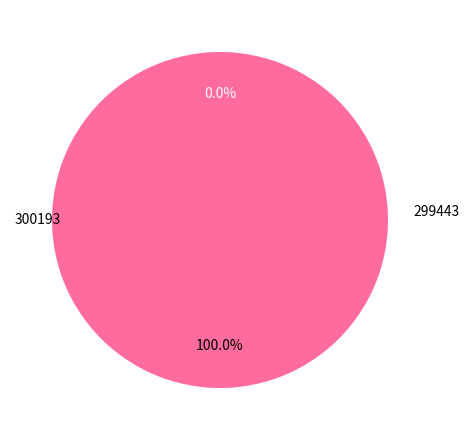

What is the change in value from 300193 to 299443?

+20491